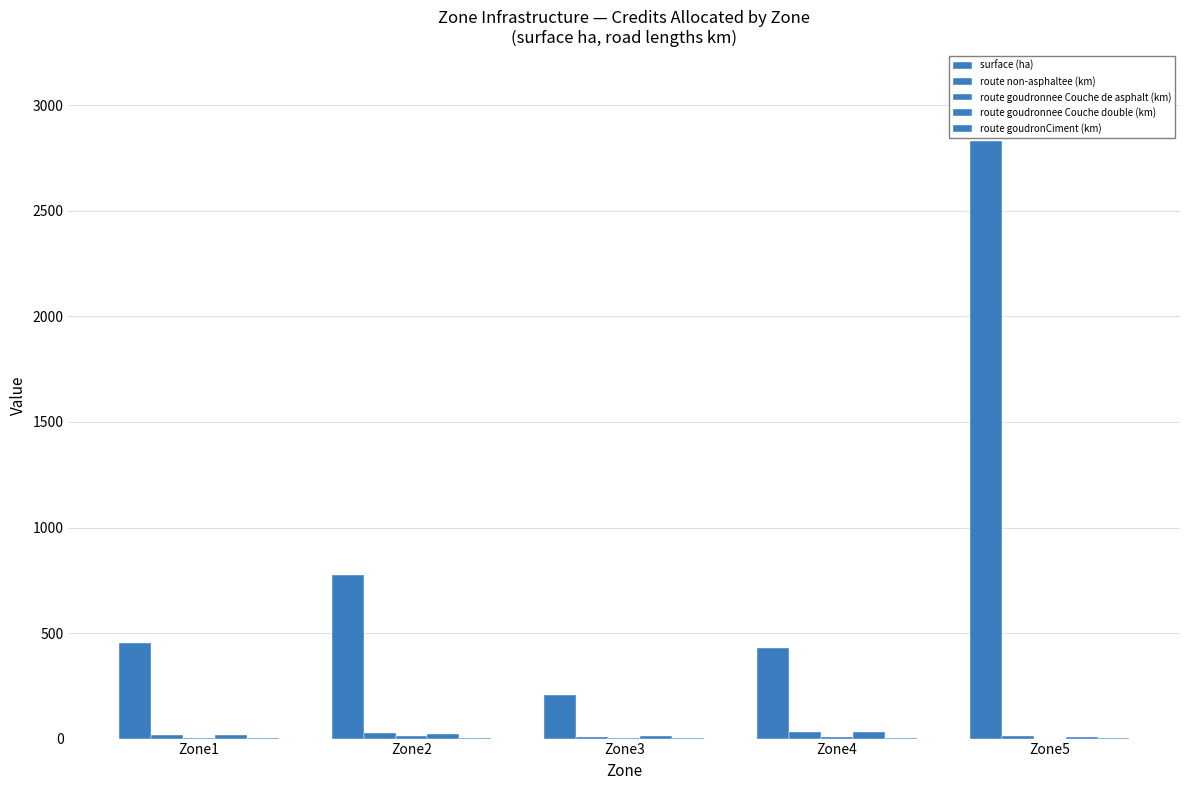

Is the value of route goudronCiment (km) at Zone5 greater than the value of surface (ha) at Zone3?

No